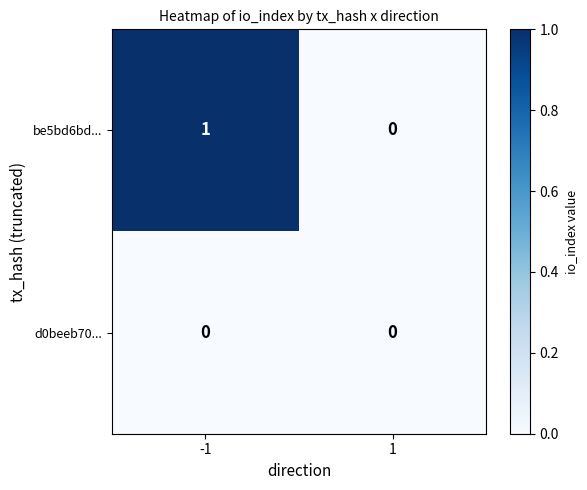

List the series in order of their peak value, highest first.

be5bd6bd..., d0beeb70...